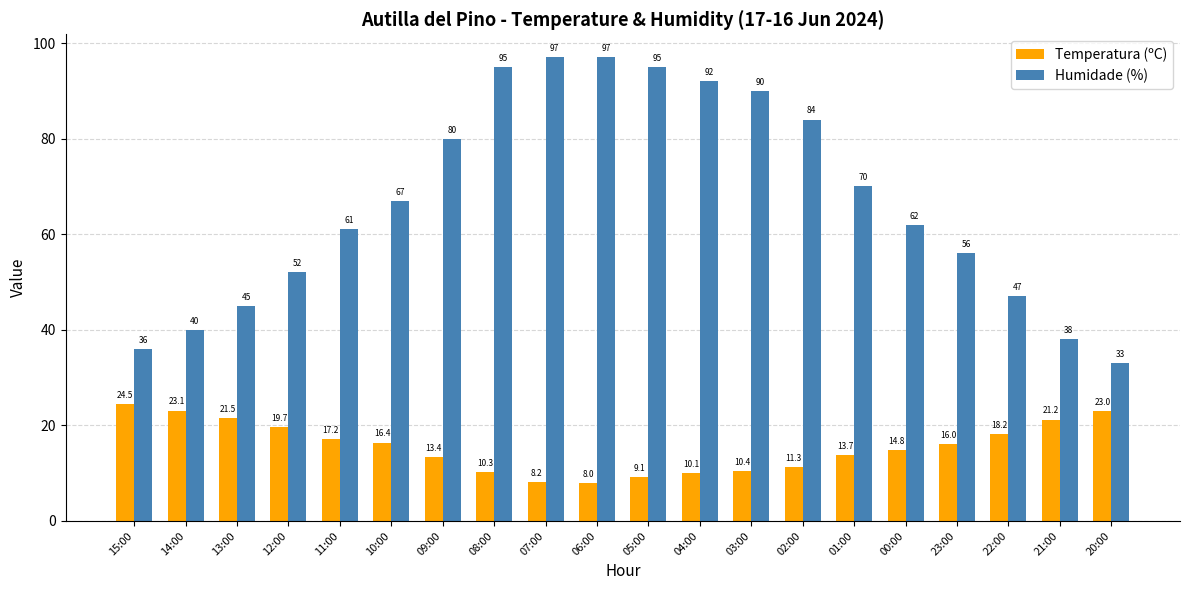

Where does the Temperatura (ºC) series first go above 16?

15:00